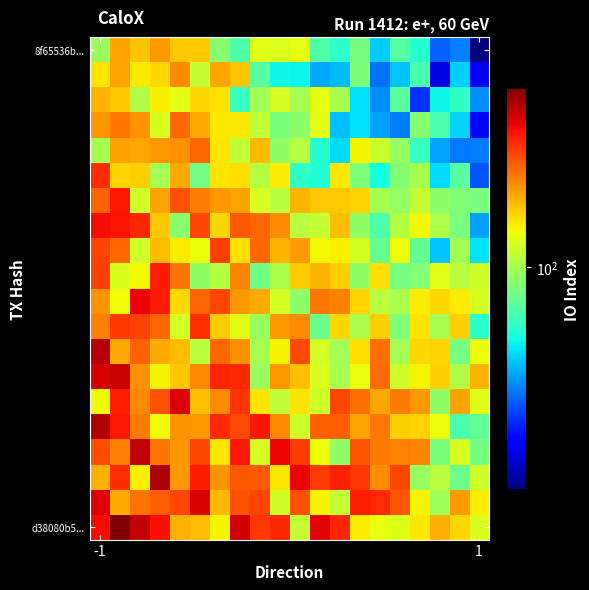

Which series has the widest spread of values?

d38080b5...